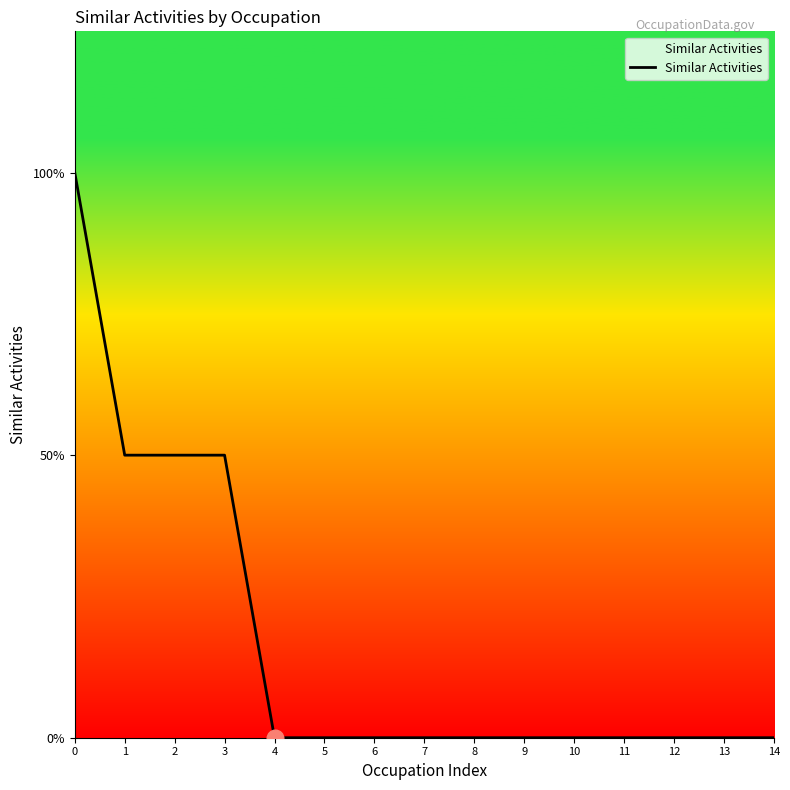

How many values are between 0 and 1?

14